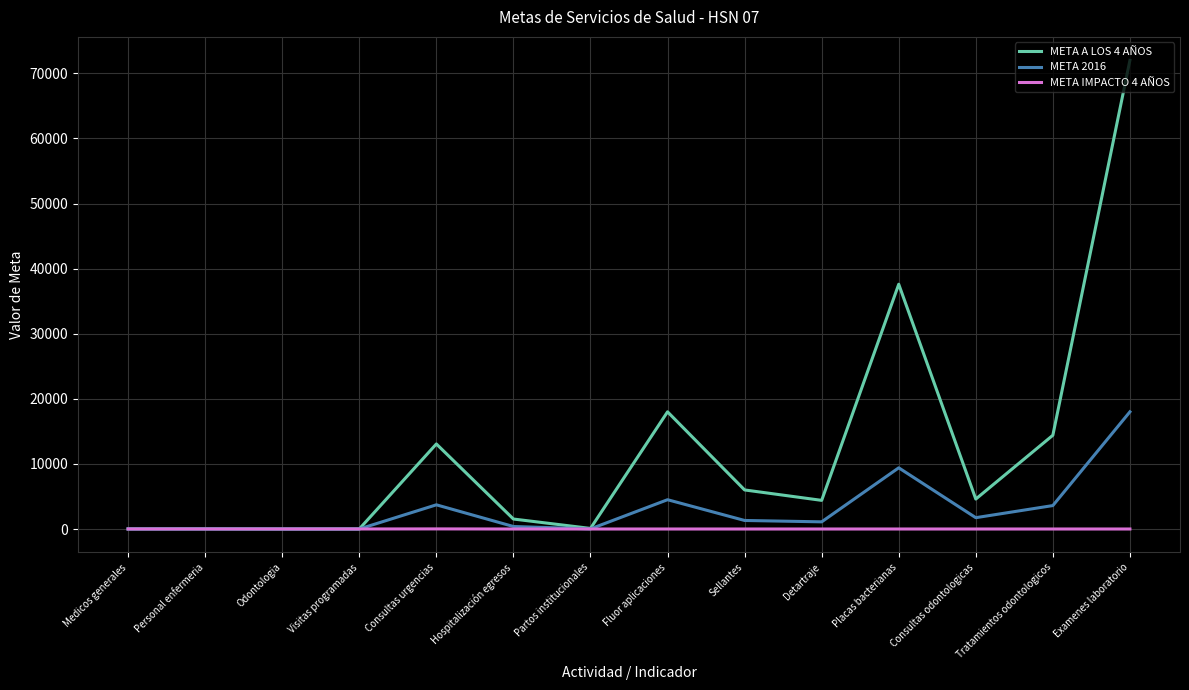

What is the difference between the highest and lowest values at Detartraje?

4400